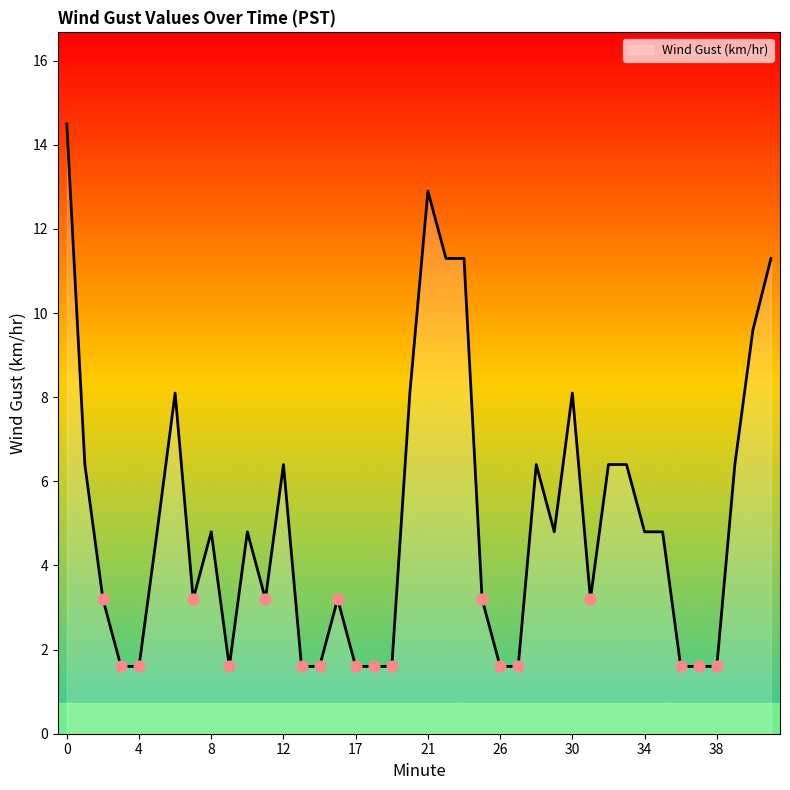

What is the greatest value displayed?

14.5